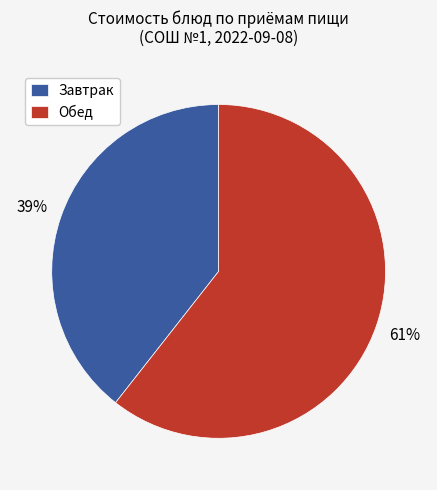

Is it true that Завтрак is 39% of the pie?

True